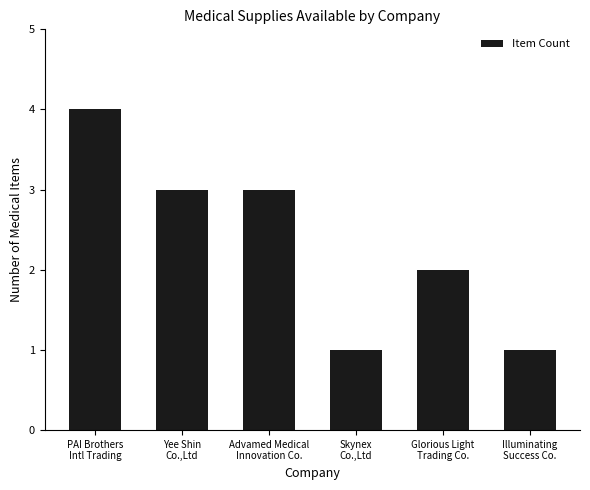

What is the sum of all values?

14